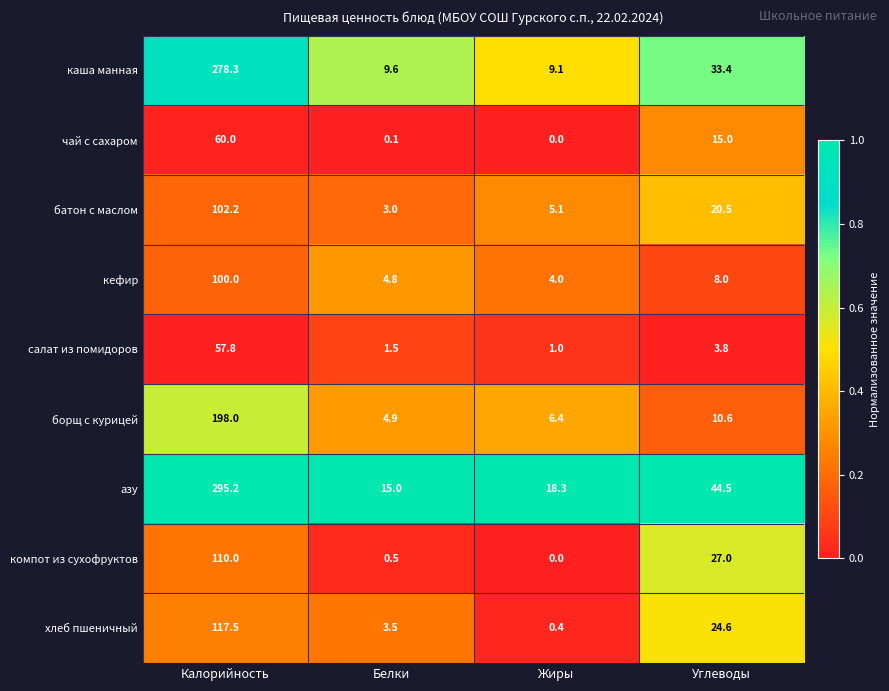

At how many categories does at least one series exceed 0?

4